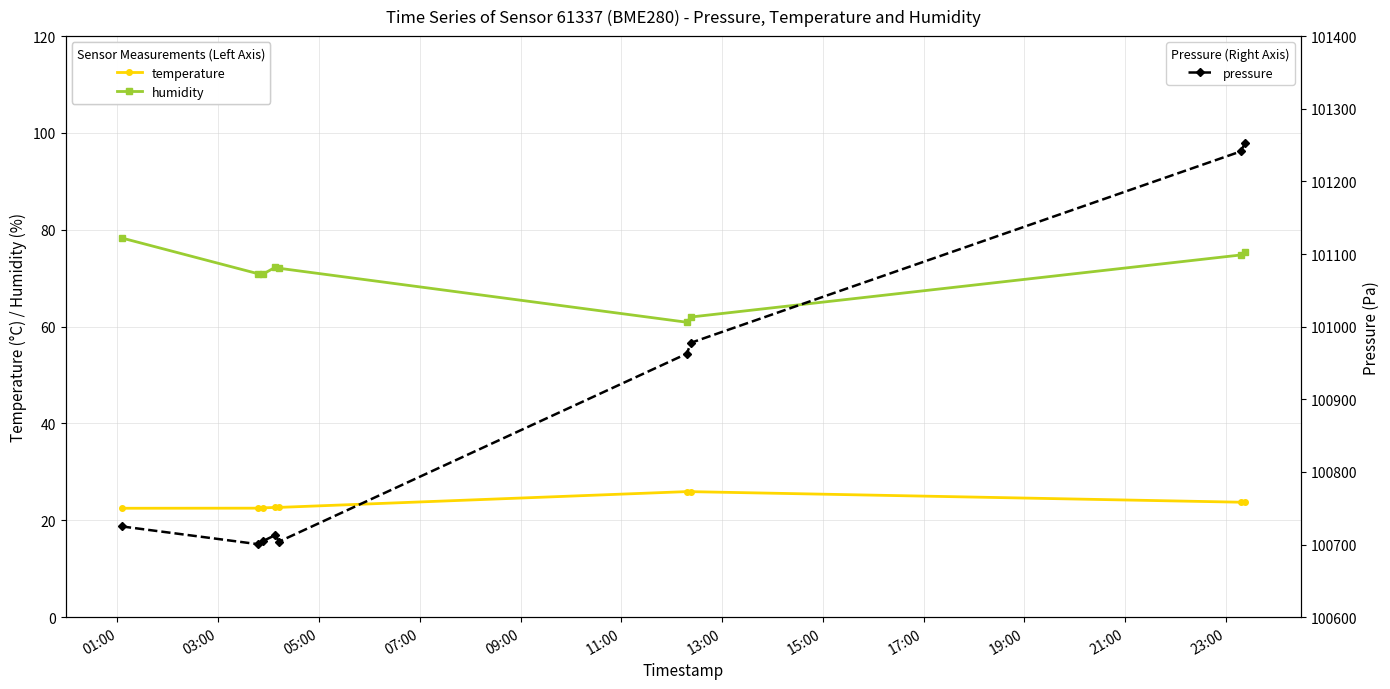

What is the value of the temperature point at the 3rd from the left?

22.6